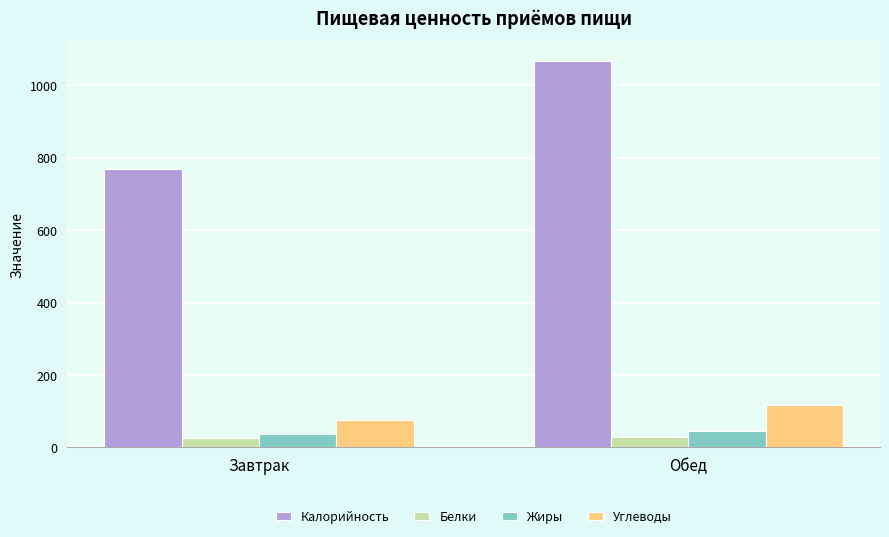

What is the average value of the Белки series?

28.8